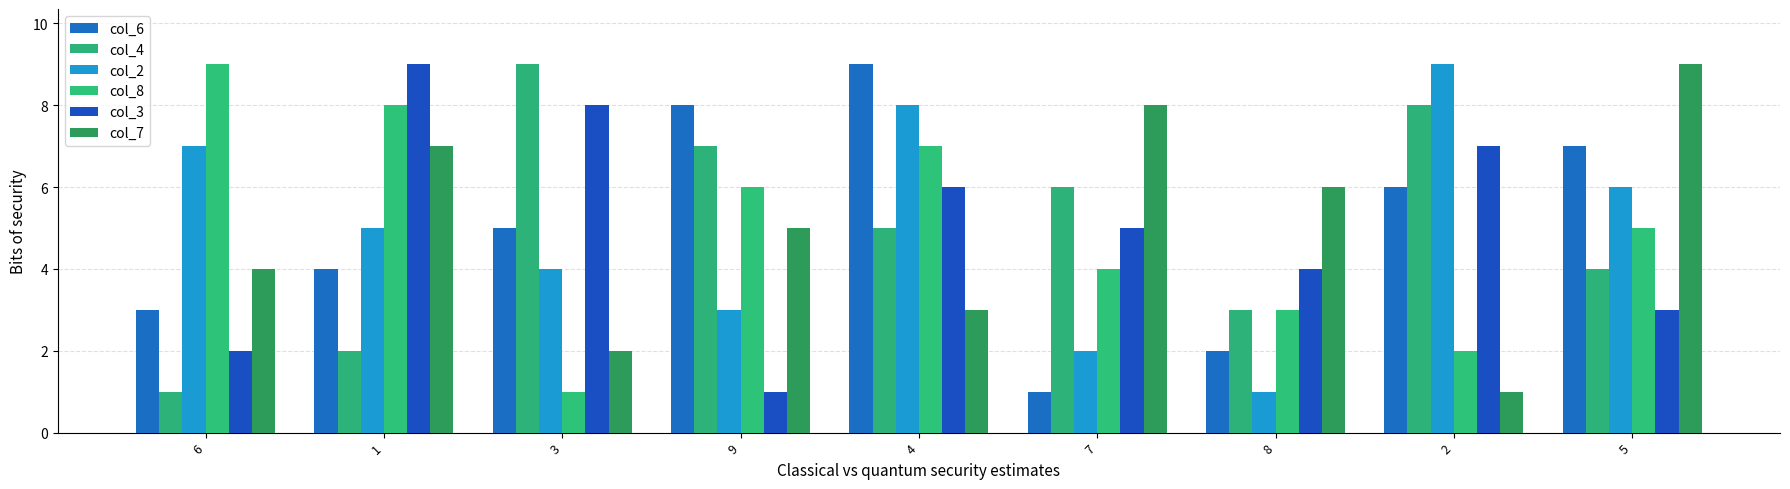

Is the value of col_2 at 4 greater than the value of col_3 at 9?

Yes